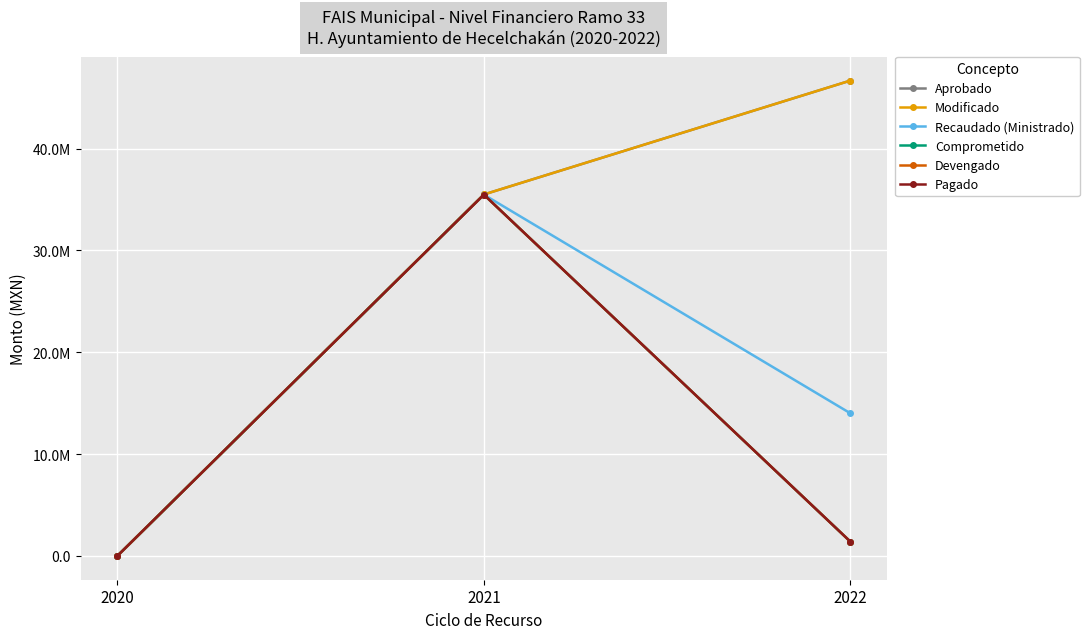

Between 2022 and 2020, which is larger?

2022